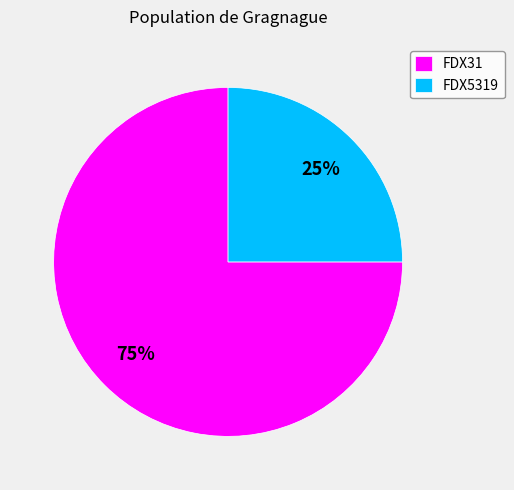

Is there any slice that represents more than half of the pie?

Yes